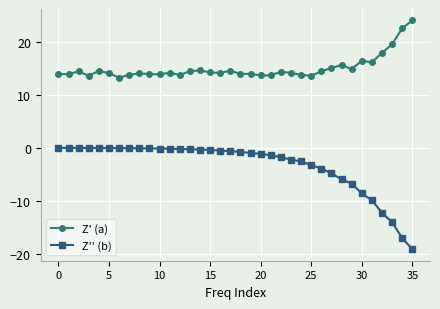

How many lines are shown in the chart?

2